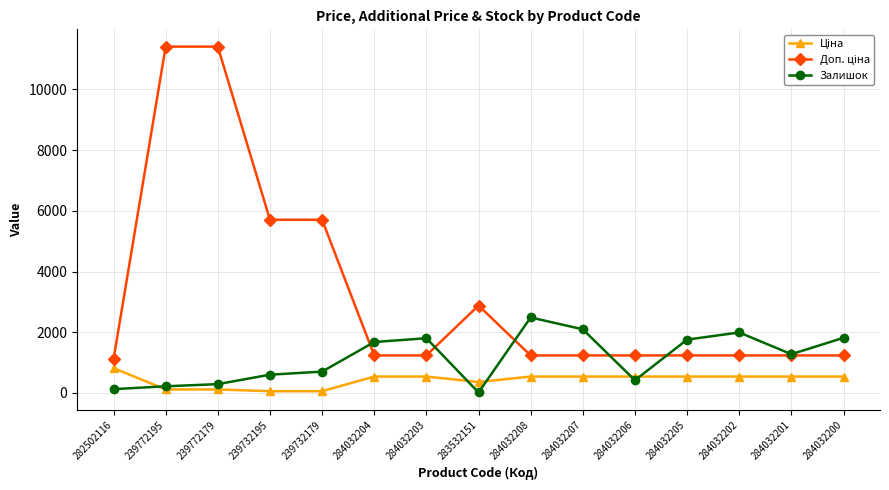

Is it true that Залишок equals 125.0 at 282502116?

True